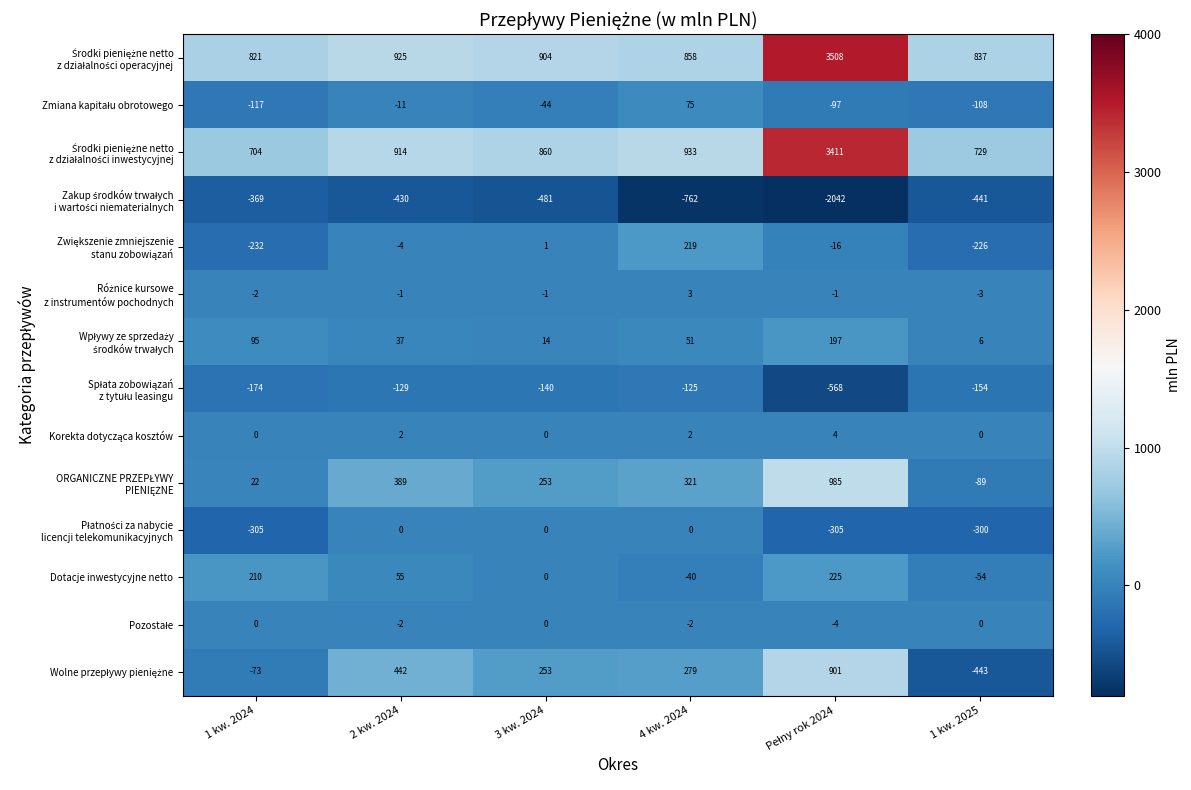

What is the spread (max minus min) of values at 1 kw. 2024?

1190